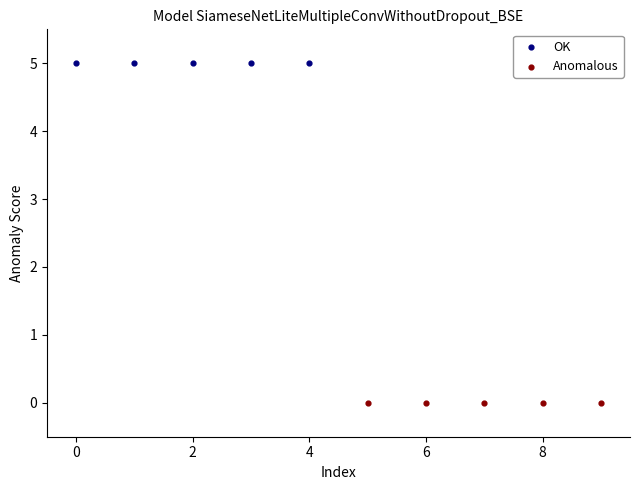

Which series contains the lowest Y value?

Anomalous